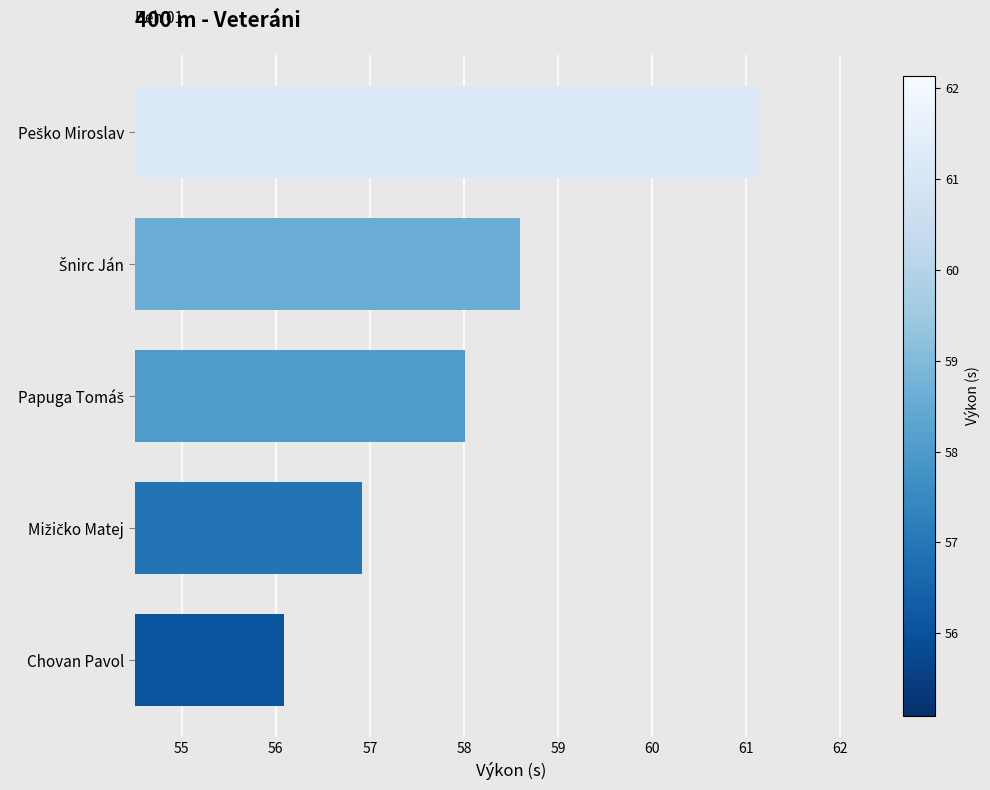

What is the smallest value displayed?

56.1